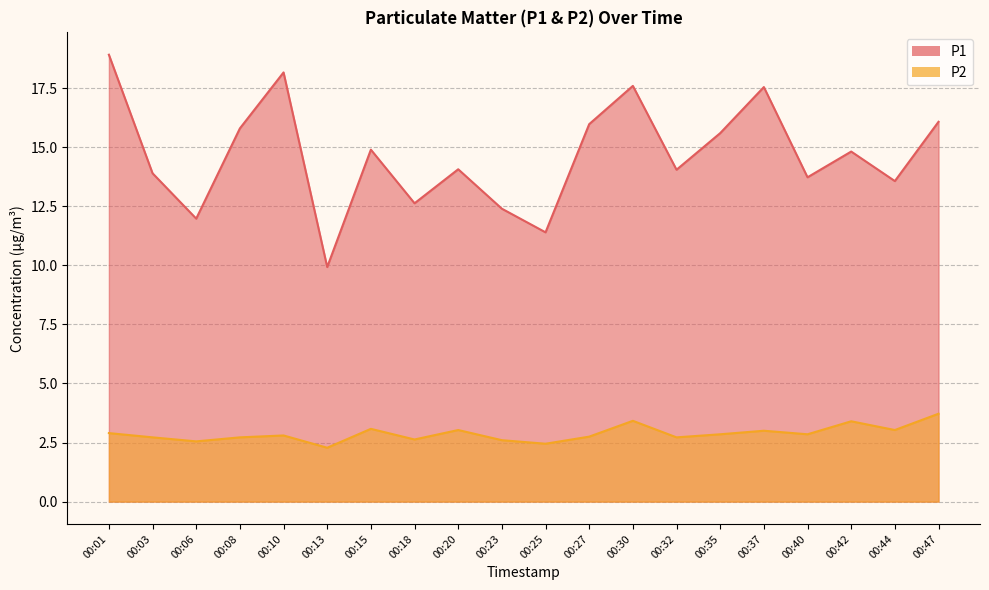

True or false: P1 and P2 intersect in this chart.

False